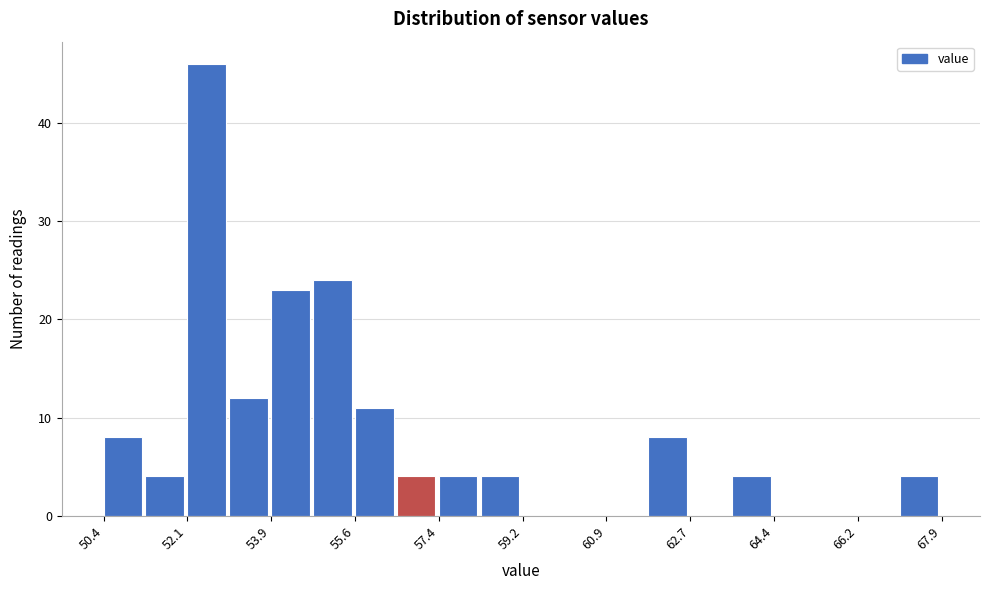

Reading left to right, transcribe this chart: for each bar, give the range it covers on the x-axis and its height. Neither the bar edges nor the heights are printed on the chart, so give them approximately, as read against the axes.

50.4 to 51.2: 8
51.2 to 52.2: 4
52.2 to 53.0: 46
53.0 to 54.0: 12
54.0 to 54.8: 23
54.8 to 55.6: 24
55.6 to 56.6: 11
56.6 to 57.4: 4
57.4 to 58.2: 4
58.2 to 59.2: 4
59.2 to 60.0: 0
60.0 to 61.0: 0
61.0 to 61.8: 0
61.8 to 62.6: 8
62.6 to 63.6: 0
63.6 to 64.4: 4
64.4 to 65.2: 0
65.2 to 66.2: 0
66.2 to 67.0: 0
67.0 to 68.0: 4